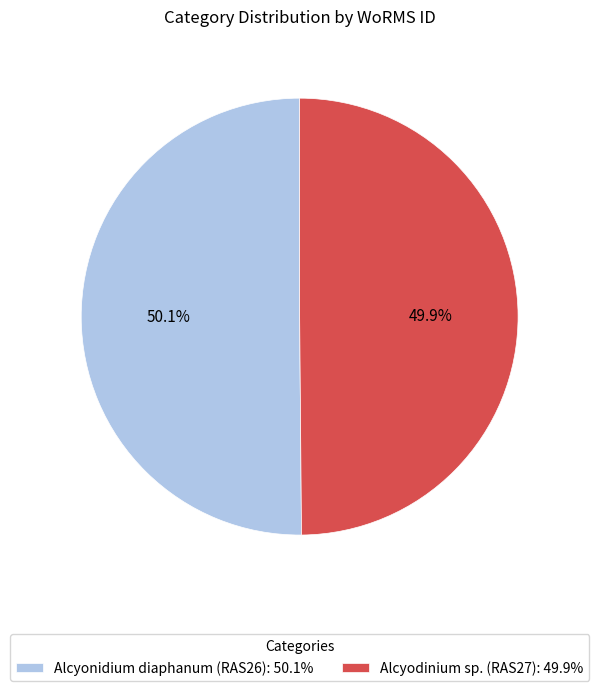

What is the ratio of the value at Alcyonidium diaphanum (RAS26): 50.1% to the value at Alcyodinium sp. (RAS27): 49.9%?

1.0